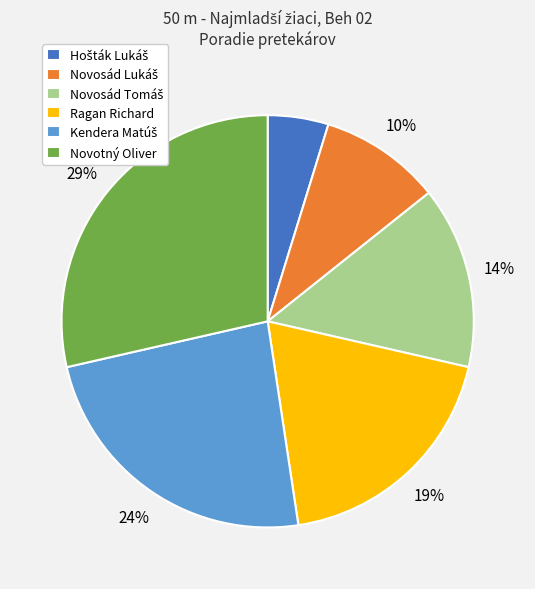

What percentage is the Novotný Oliver slice, to the nearest percent?

29%